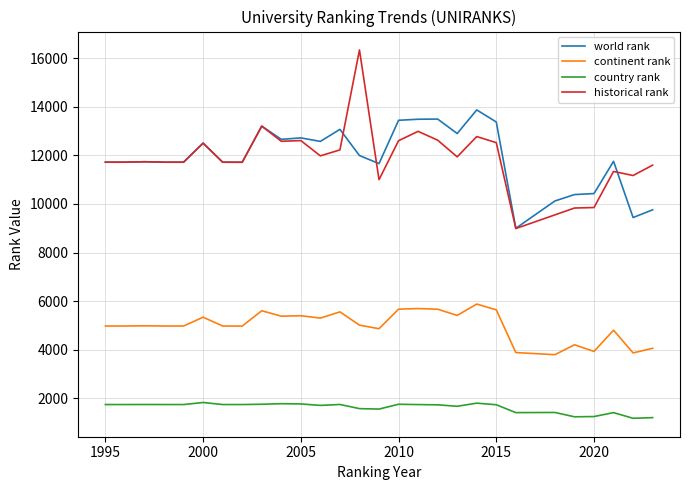

True or false: country rank and world rank intersect in this chart.

False